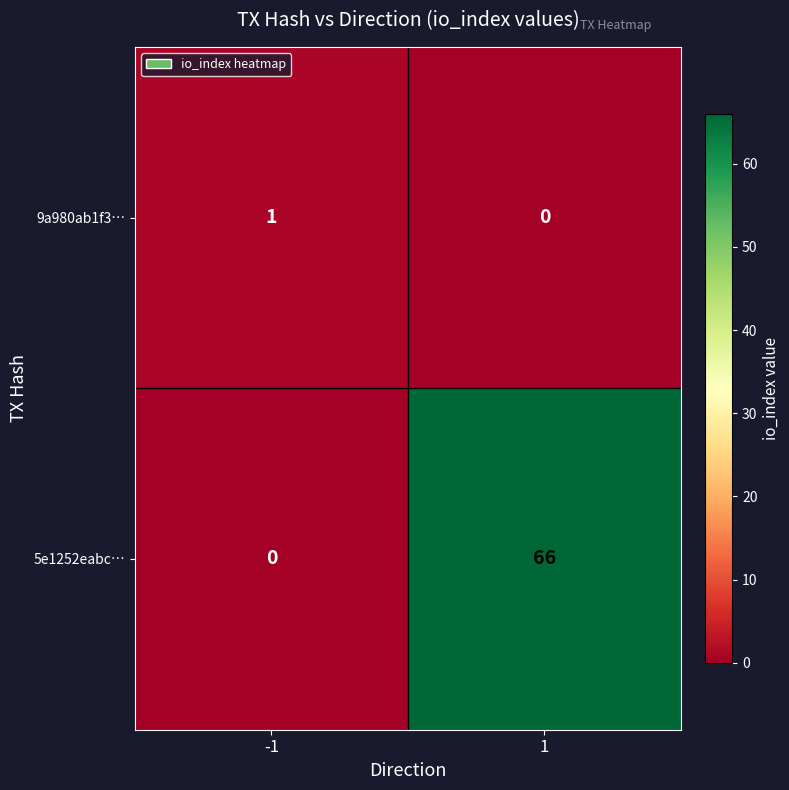

Which series has the largest range (max minus min)?

5e1252eabc…